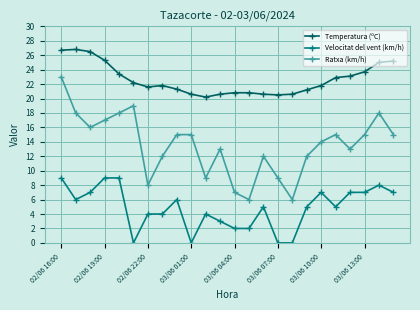

What is the difference between the second highest and second lowest values in the Temperatura (ºC) series?

6.2